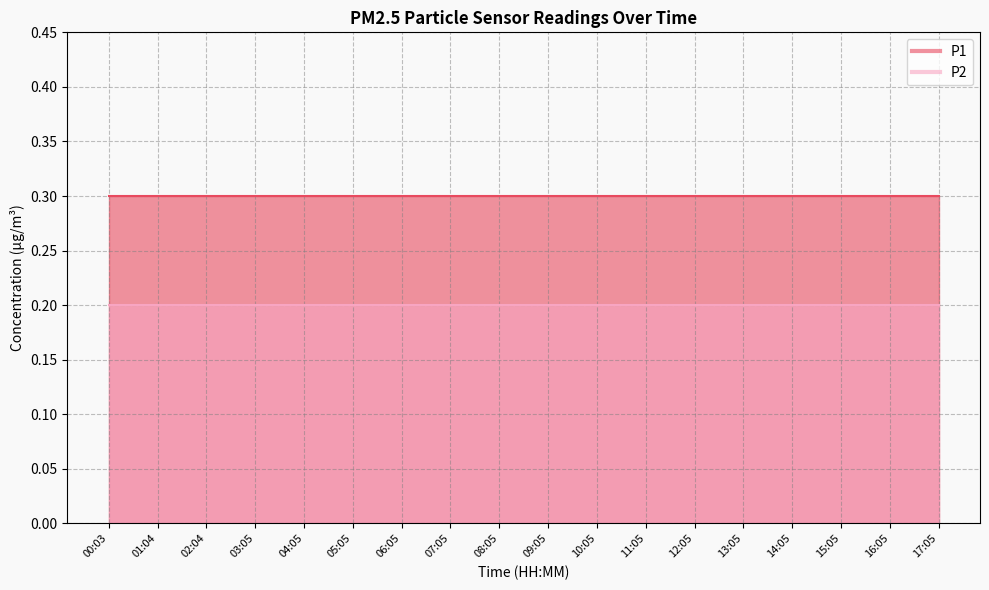

Where is P2 nearest to the value 0?

00:03